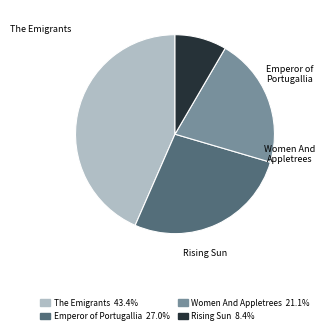

How many segments does this pie chart have?

4